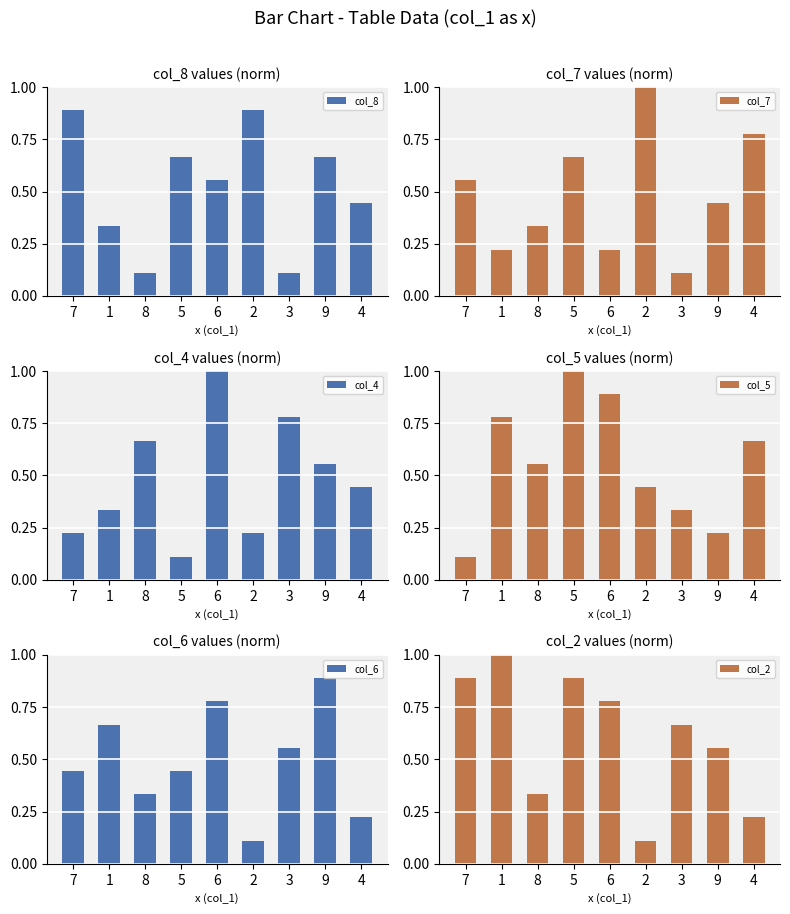

The col_2 series shows 1.0 at 1. True or false?

True